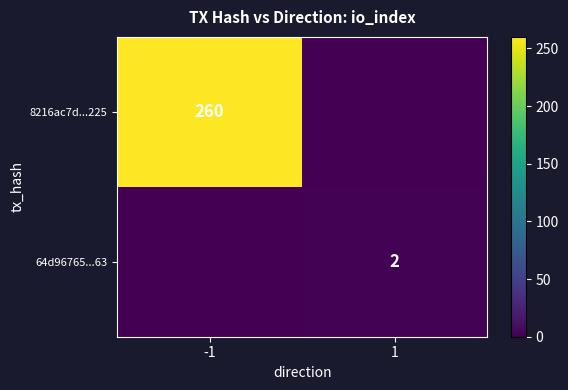

True or false: 64d96765...63 has a value of 1 at 1.

False